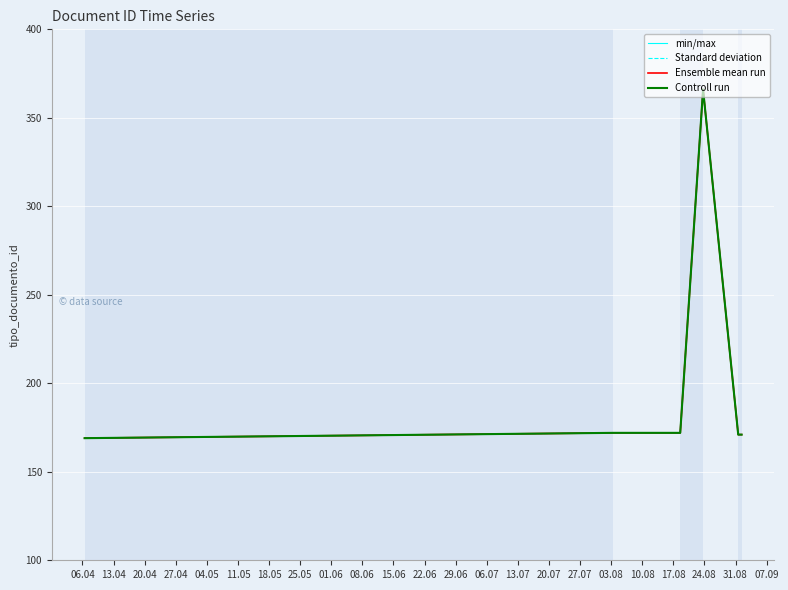

True or false: Controll run and Ensemble mean run cross at least once.

False